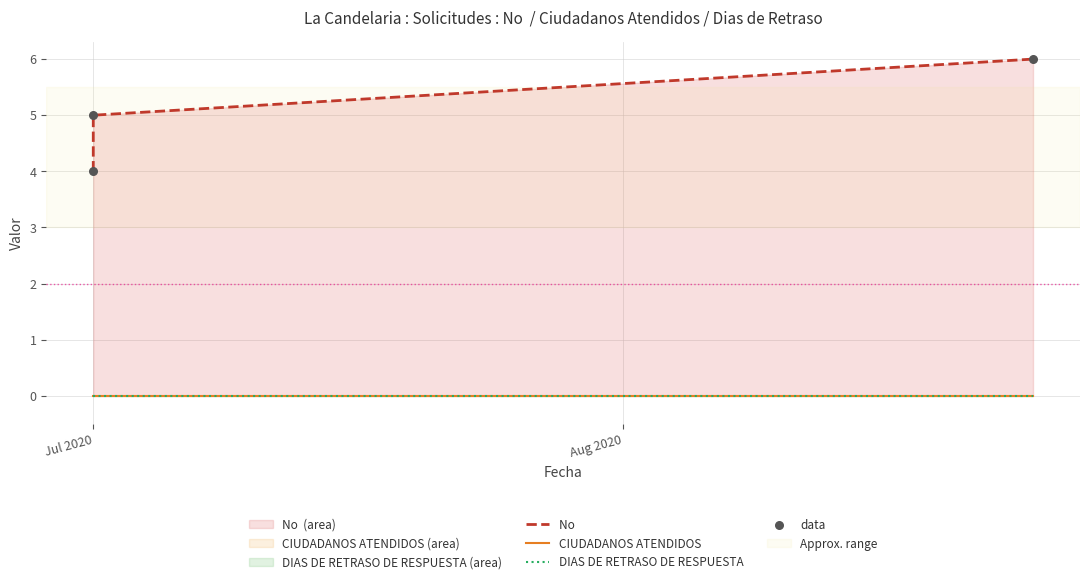

Which series has the largest Y range (max minus min)?

No 